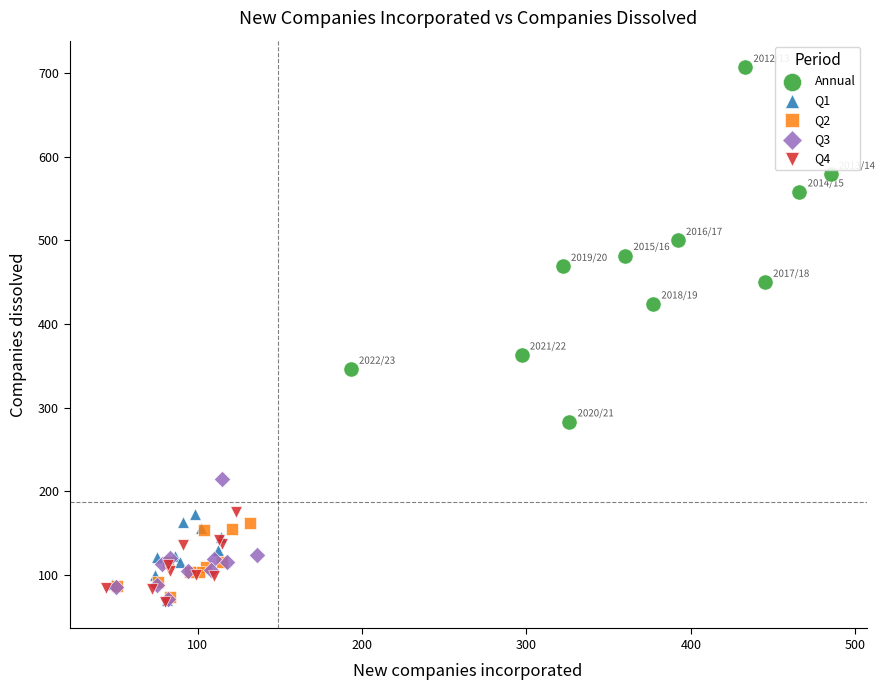

Which series reaches the maximum Y coordinate?

Annual